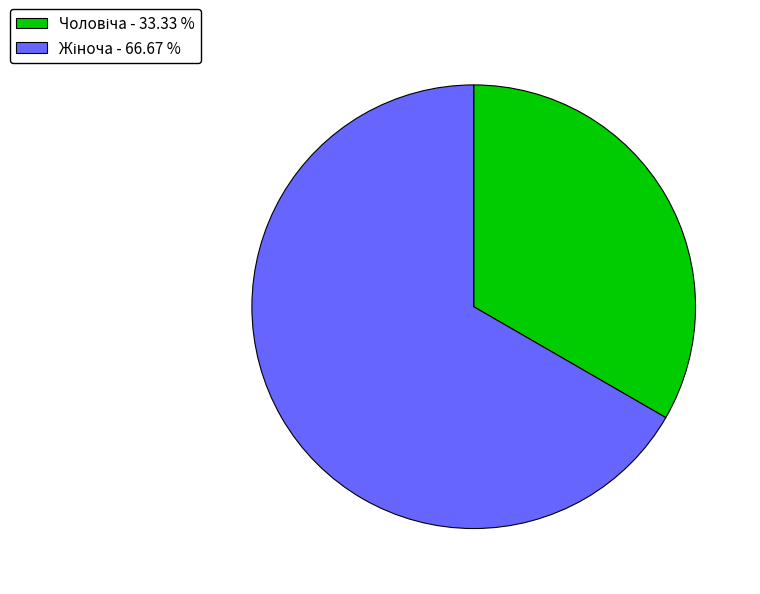

Is there a majority slice in this chart?

Yes